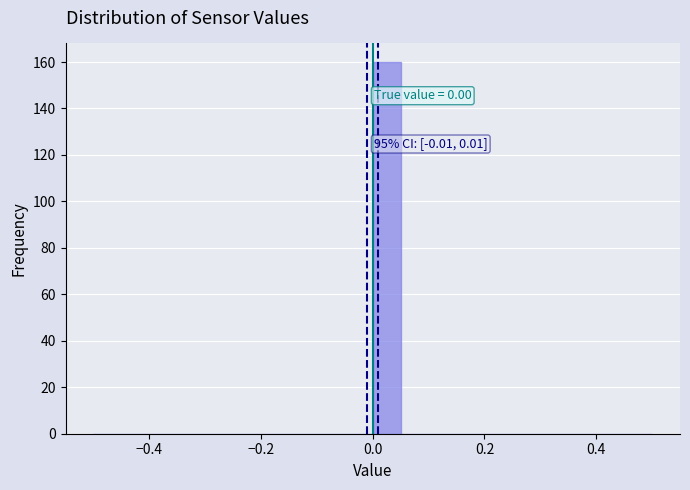

Read against the x-axis, roughly where is the centre of the tallest bar?

0.02